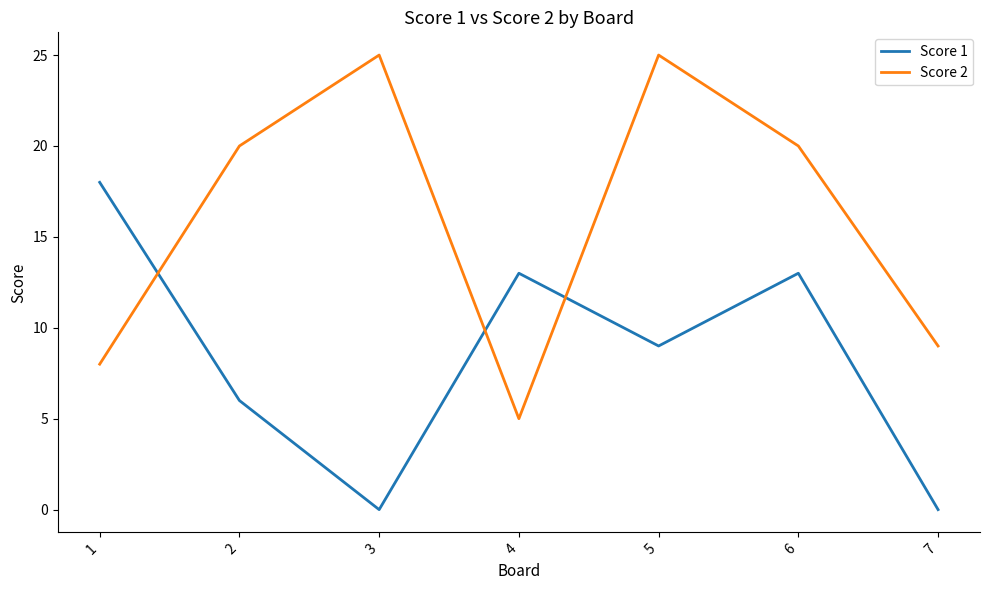

The Score 1 series shows 9 at 5. True or false?

True